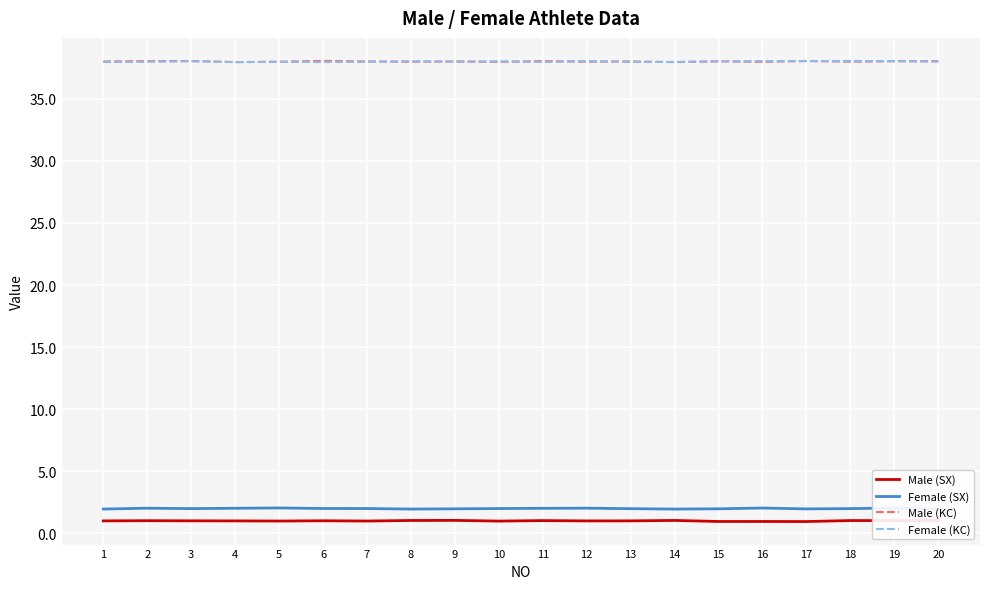

Is it true that Female (SX) equals 2.0 at 5?

True